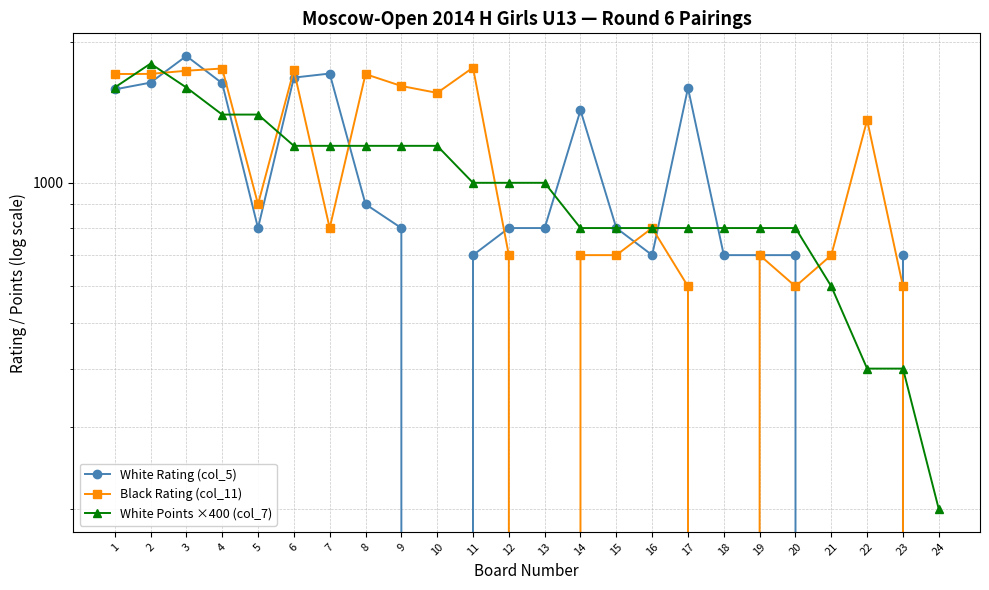

List the series in order of their overall mean, lowest first.

White Rating (col_5), White Points ×400 (col_7), Black Rating (col_11)